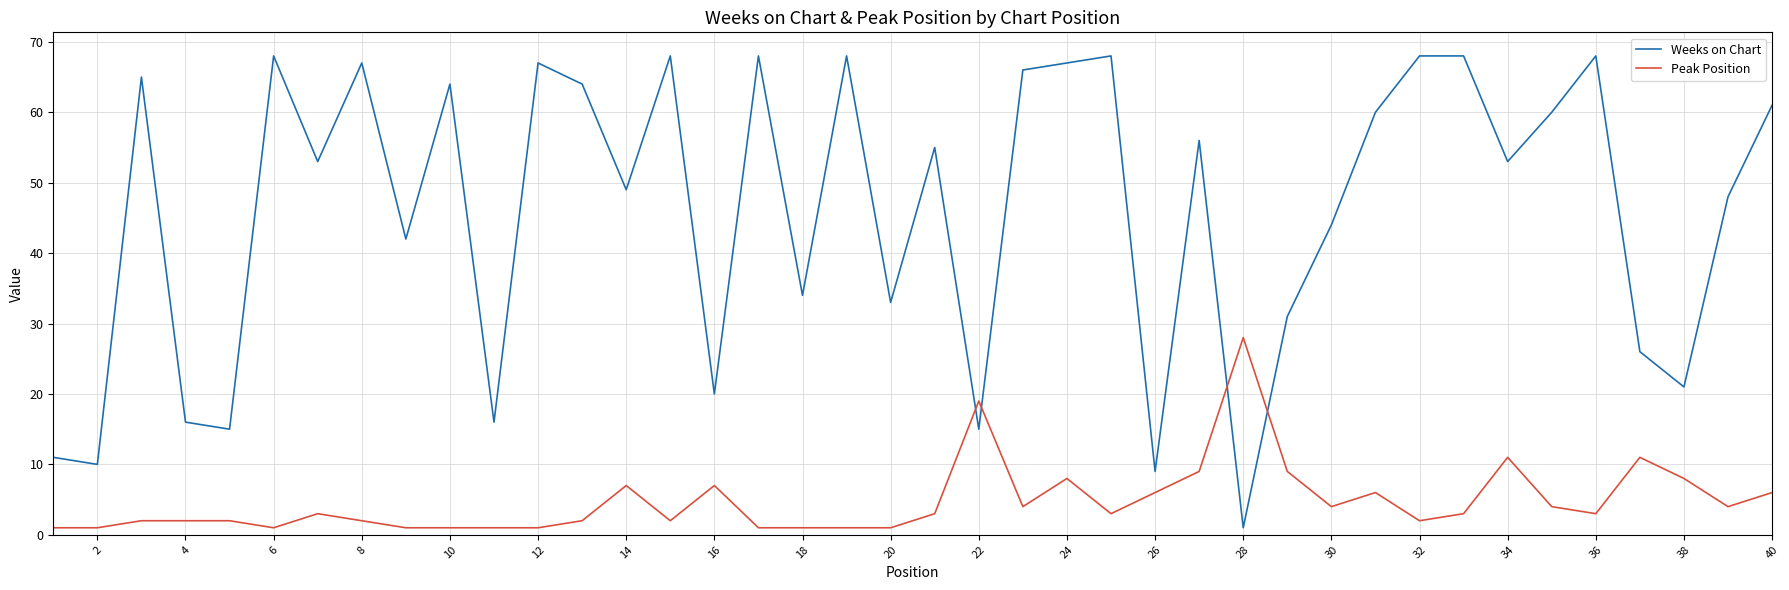

Rank the series by their maximum value, from highest to lowest.

Weeks on Chart, Peak Position